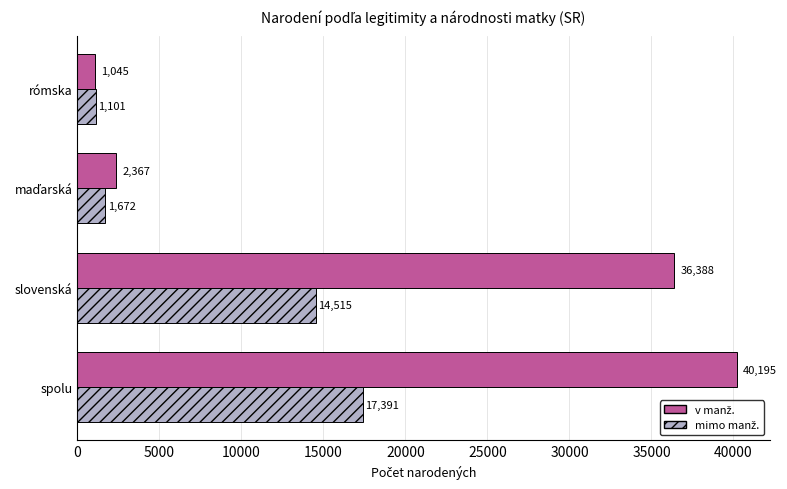

Which category has the highest value across all series?

spolu